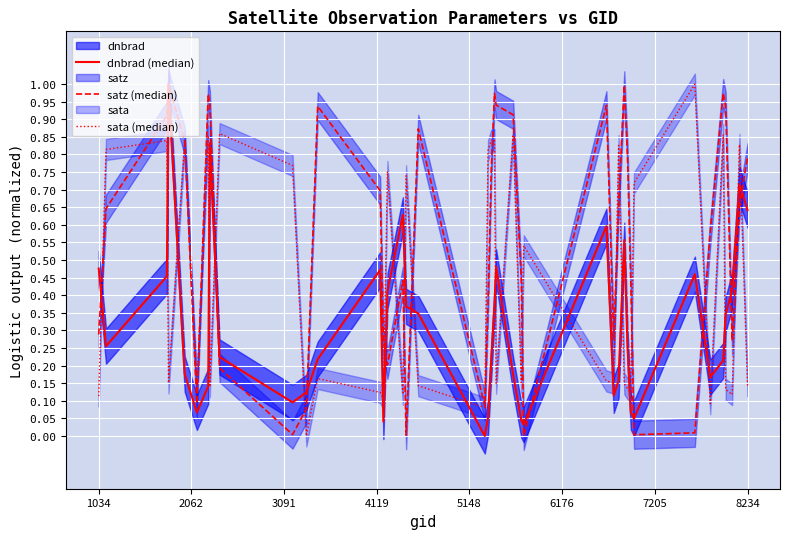

Where do dnbrad (median) and sata (median) first cross each other?

1034 and 2062